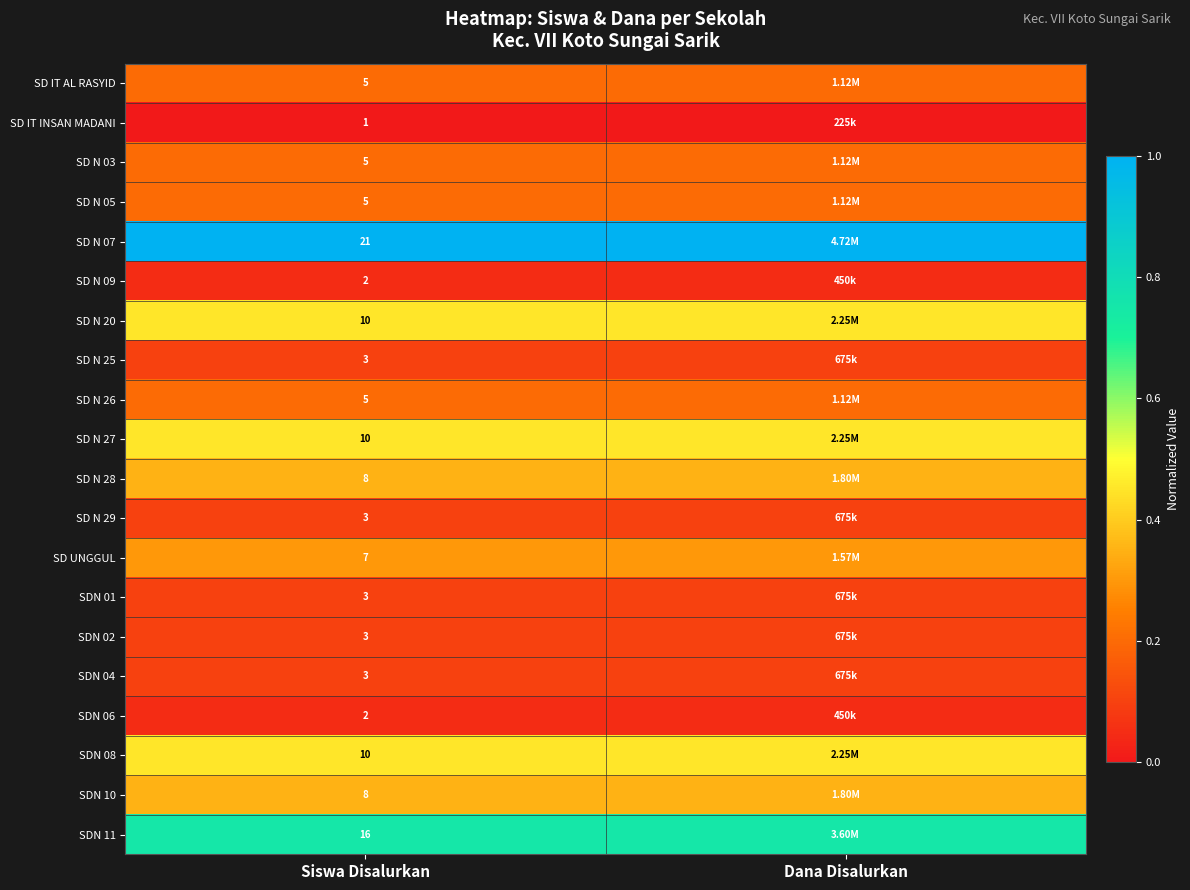

Rank the series at Siswa Disalurkan from highest to lowest value.

SD N 07, SDN 11, SD N 20, SD N 27, SDN 08, SD N 28, SDN 10, SD UNGGUL, SD IT AL RASYID, SD N 03, SD N 05, SD N 26, SD N 25, SD N 29, SDN 01, SDN 02, SDN 04, SD N 09, SDN 06, SD IT INSAN MADANI